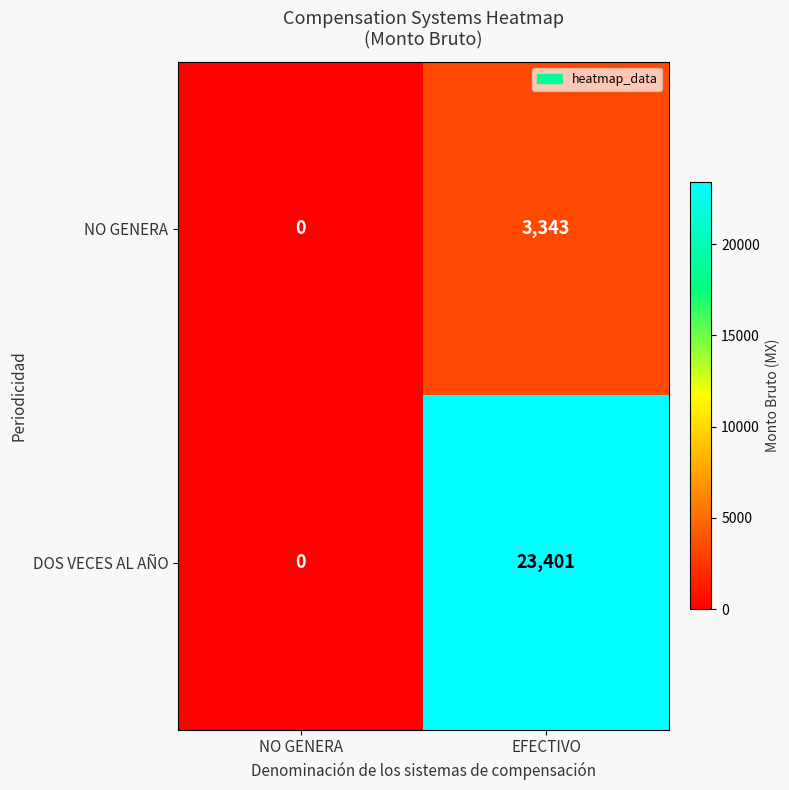

The NO GENERA series shows 5350 at EFECTIVO. True or false?

False